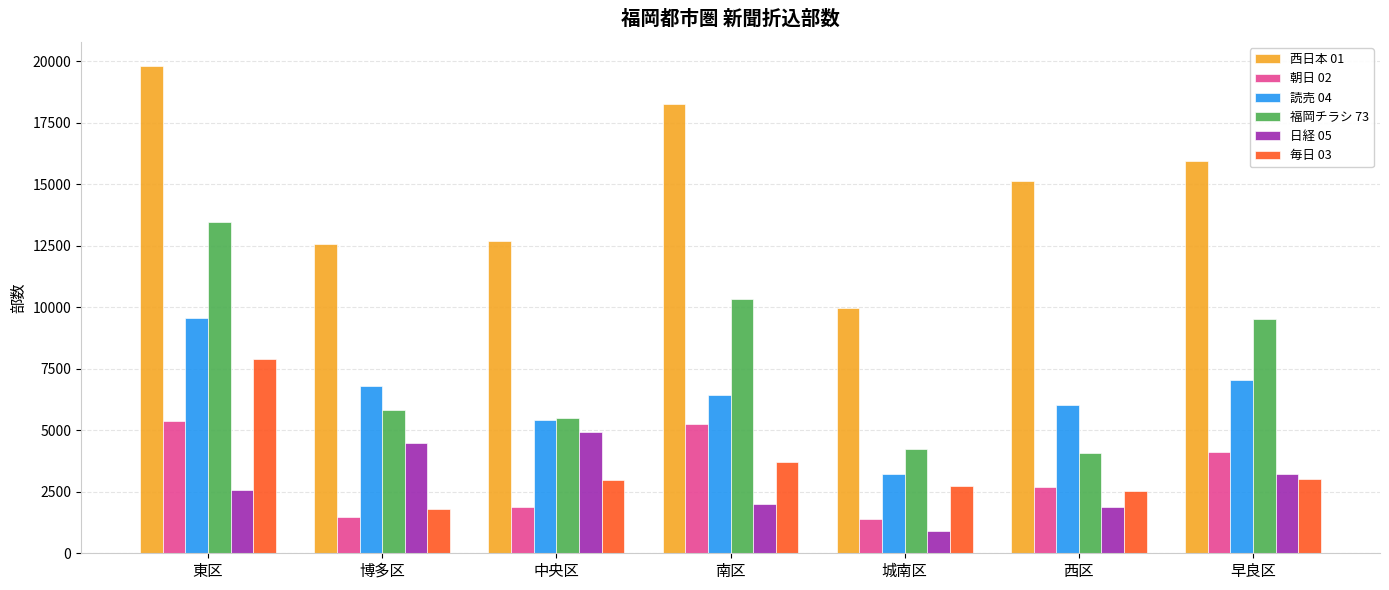

How many data points does each series have?

7